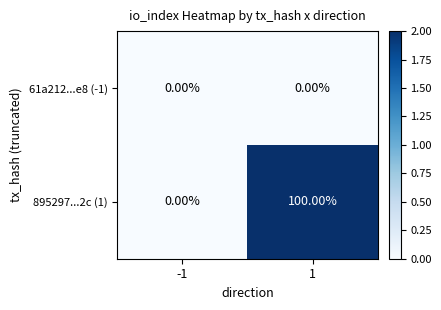

What is the average value of the 895297...2c (1) series?

50